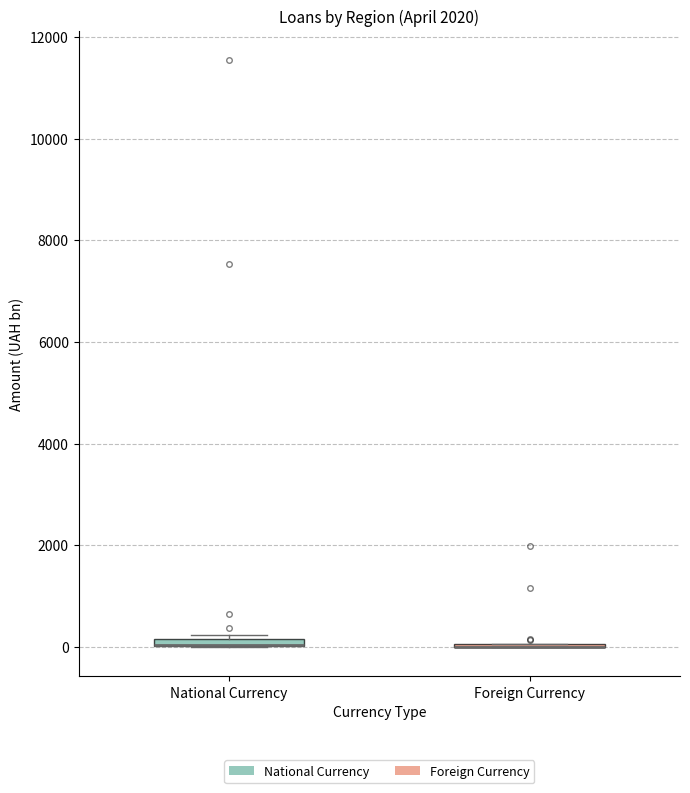

Where is the upper edge of the box for National Currency on the y-axis? The values are not printed on the chart, so give them approximately, as read against the axis.

200